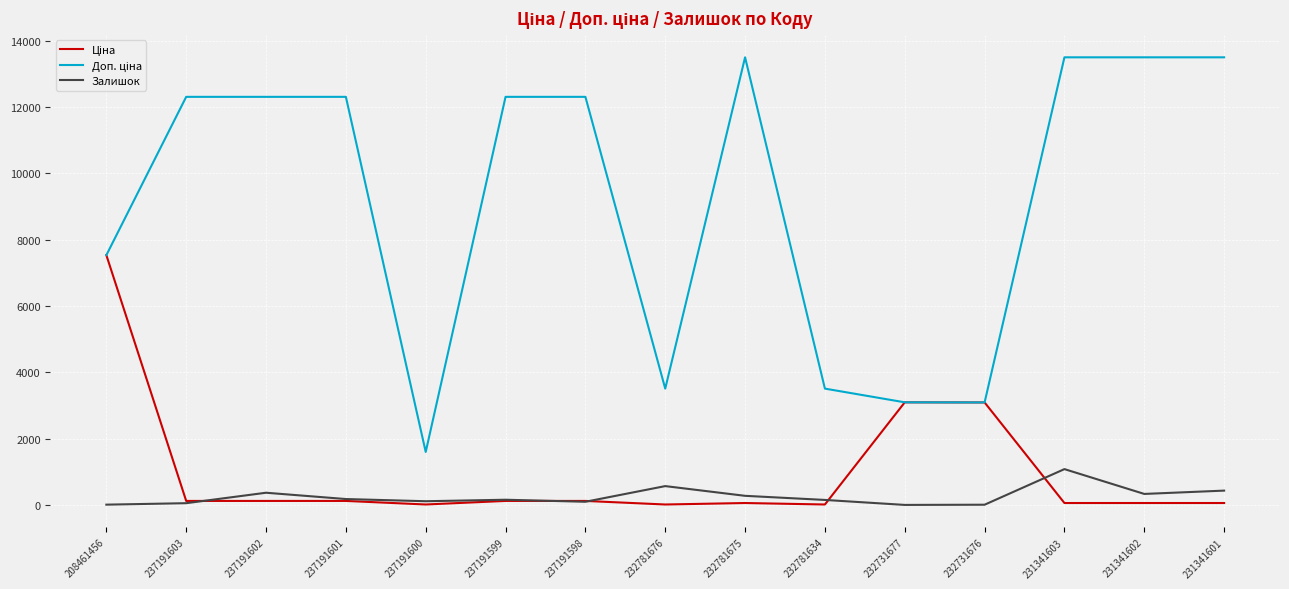

What is the highest value of the Залишок series?

1082.0